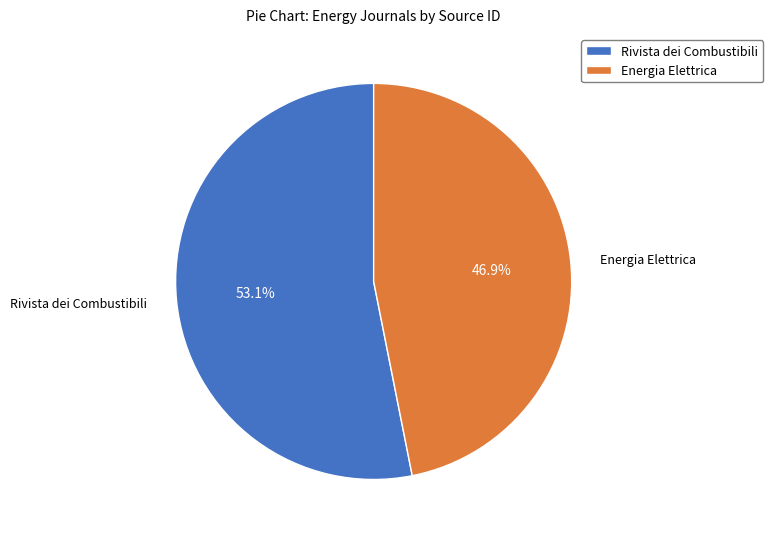

Which category has the biggest portion of the pie?

Rivista dei Combustibili